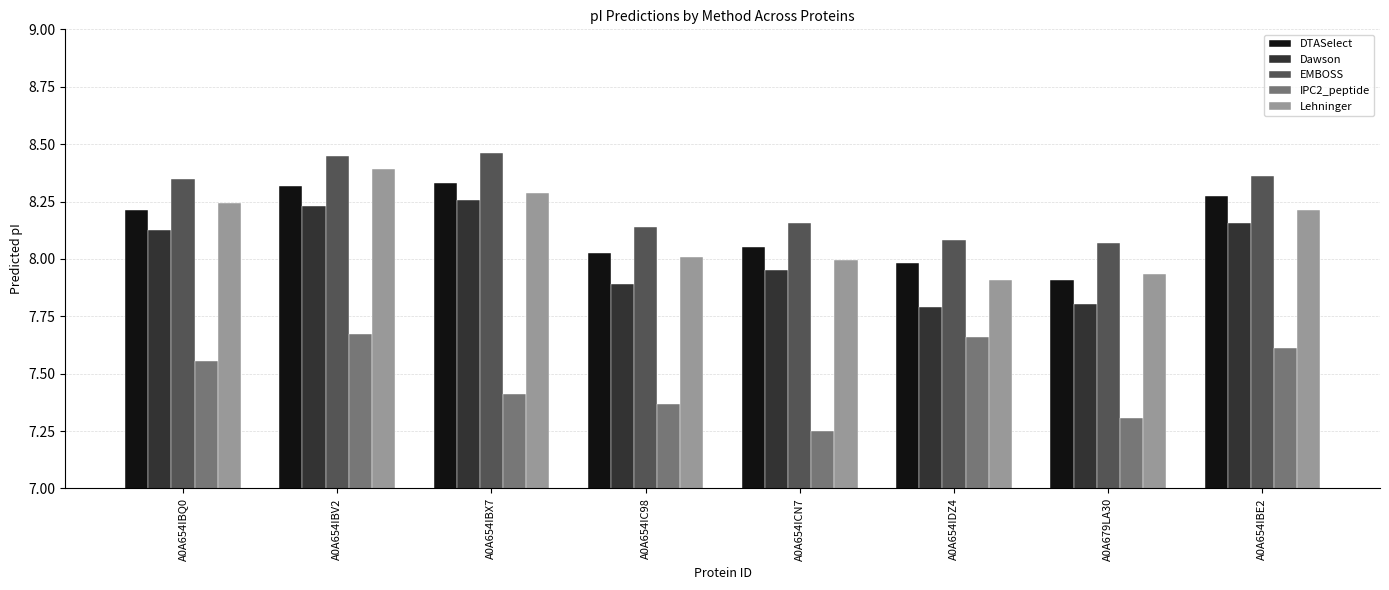

The value of DTASelect at A0A654IBV2 is 2.3. True or false?

False